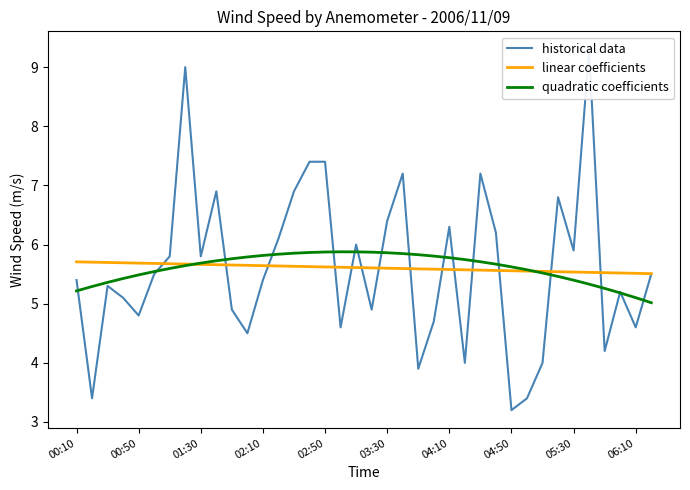

Is this an area chart (filled region under the line)?

No